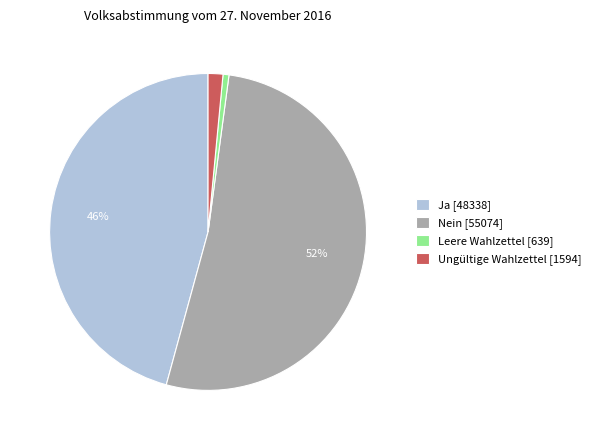

How many slices are in this pie chart?

4